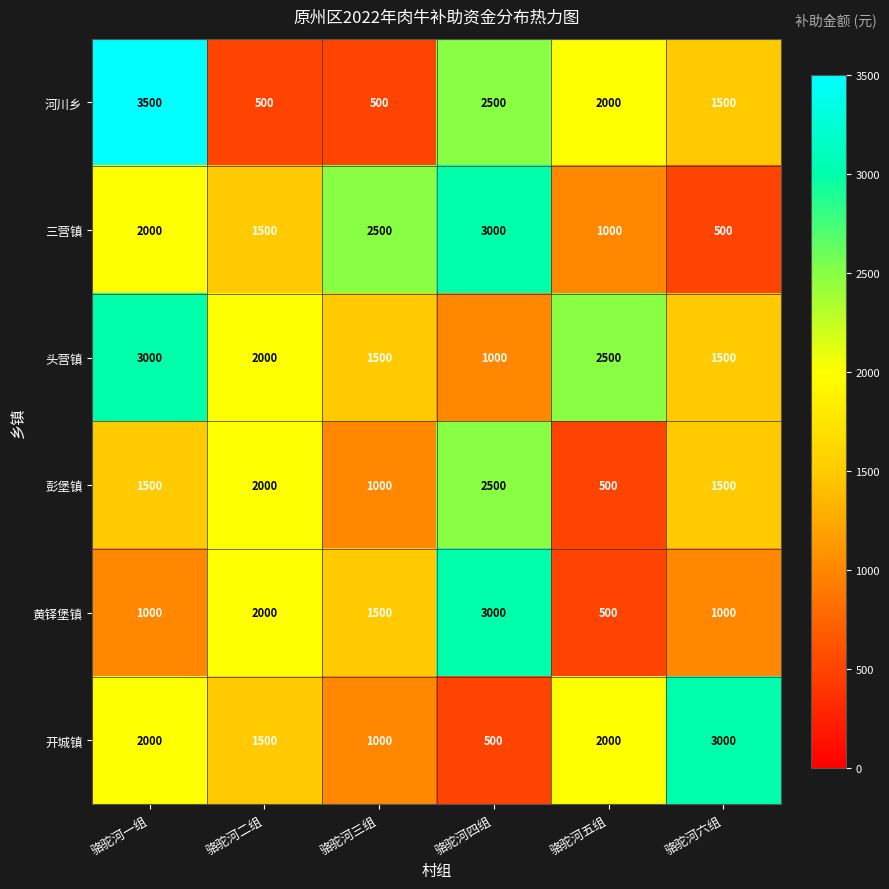

What is the approximate value of 河川乡 at 骆驼河六组, to the nearest 50?

1500